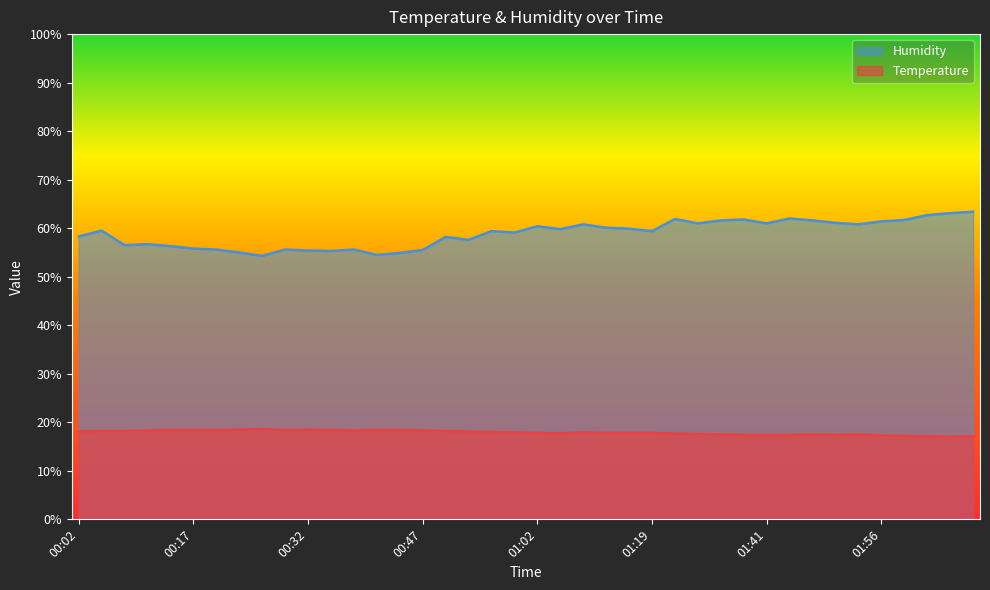

What is the value of the Humidity point at the 1st from the left?

58.3